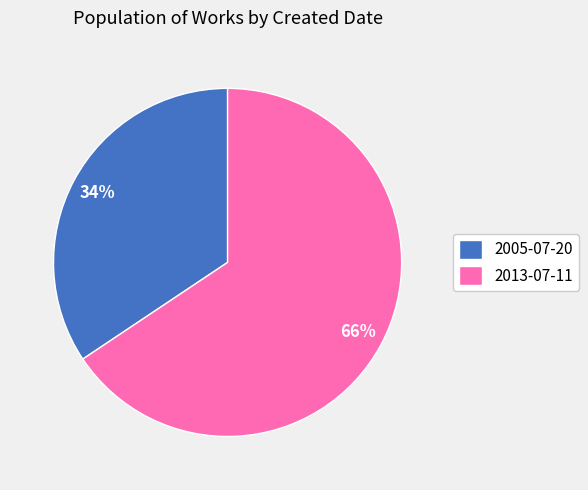

What percentage is the 2005-07-20 slice, to the nearest percent?

34%